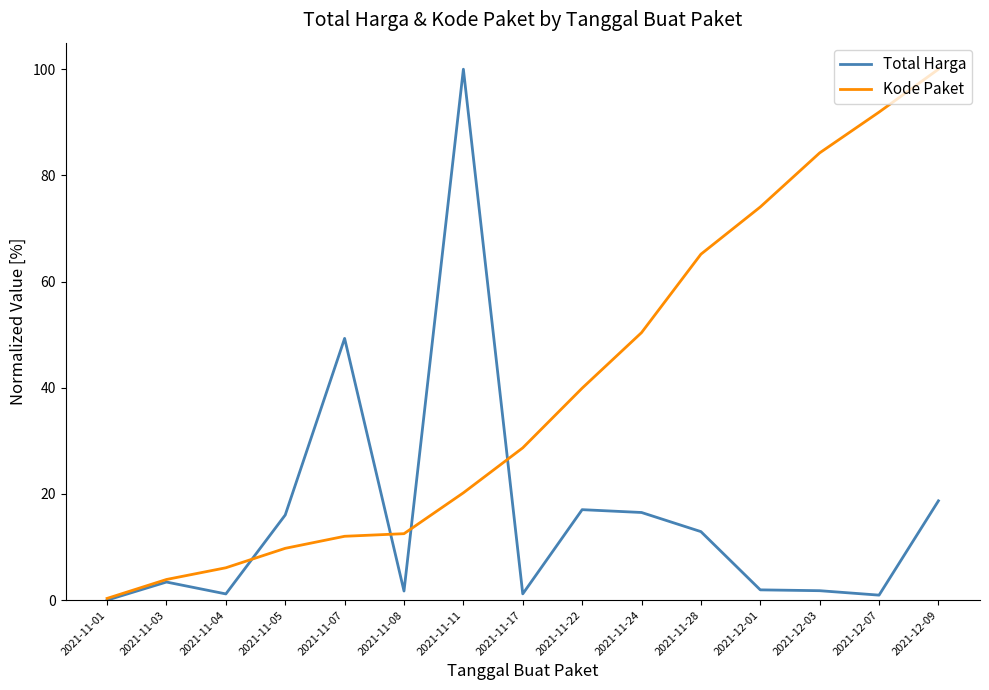

What is the sum of the Kode Paket values at 2021-11-07 and 2021-11-04?

18.1